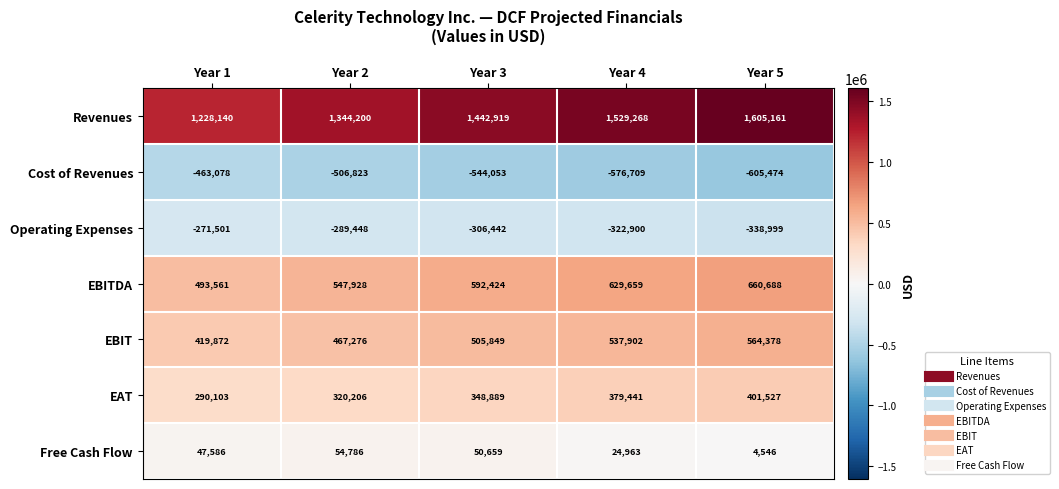

Which series has the largest total across all categories?

Revenues